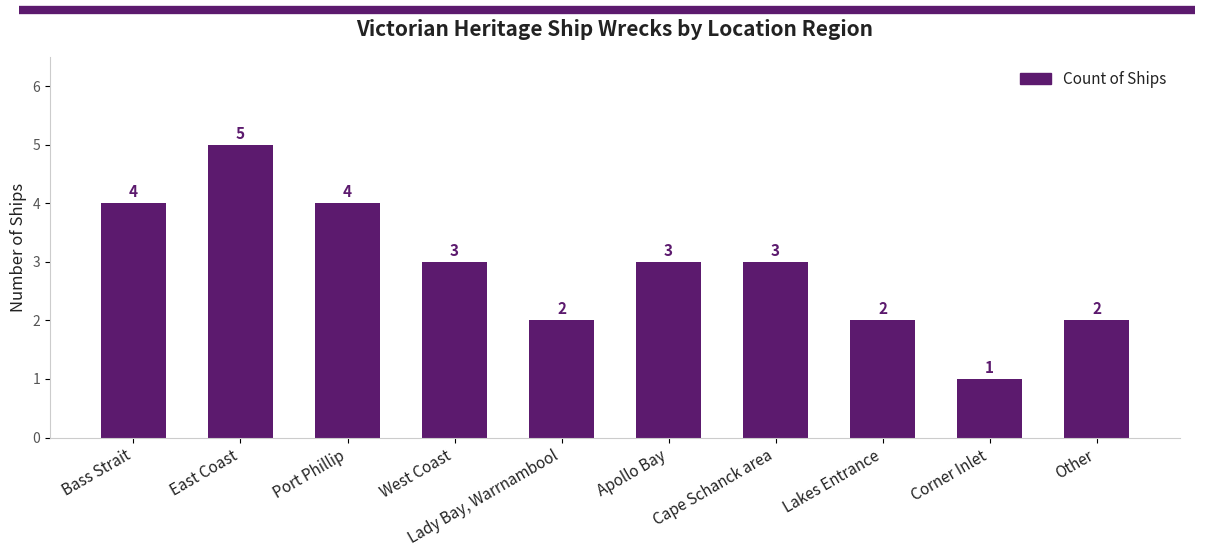

What is the average value?

3